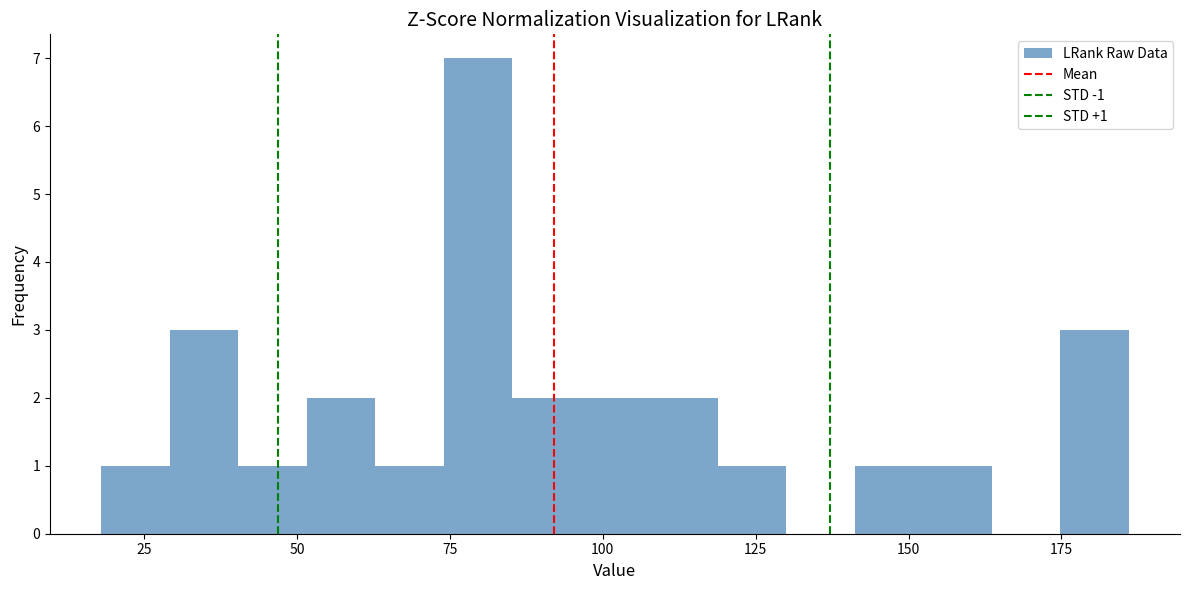

Read against the x-axis, roughly where is the centre of the tallest bar?

80